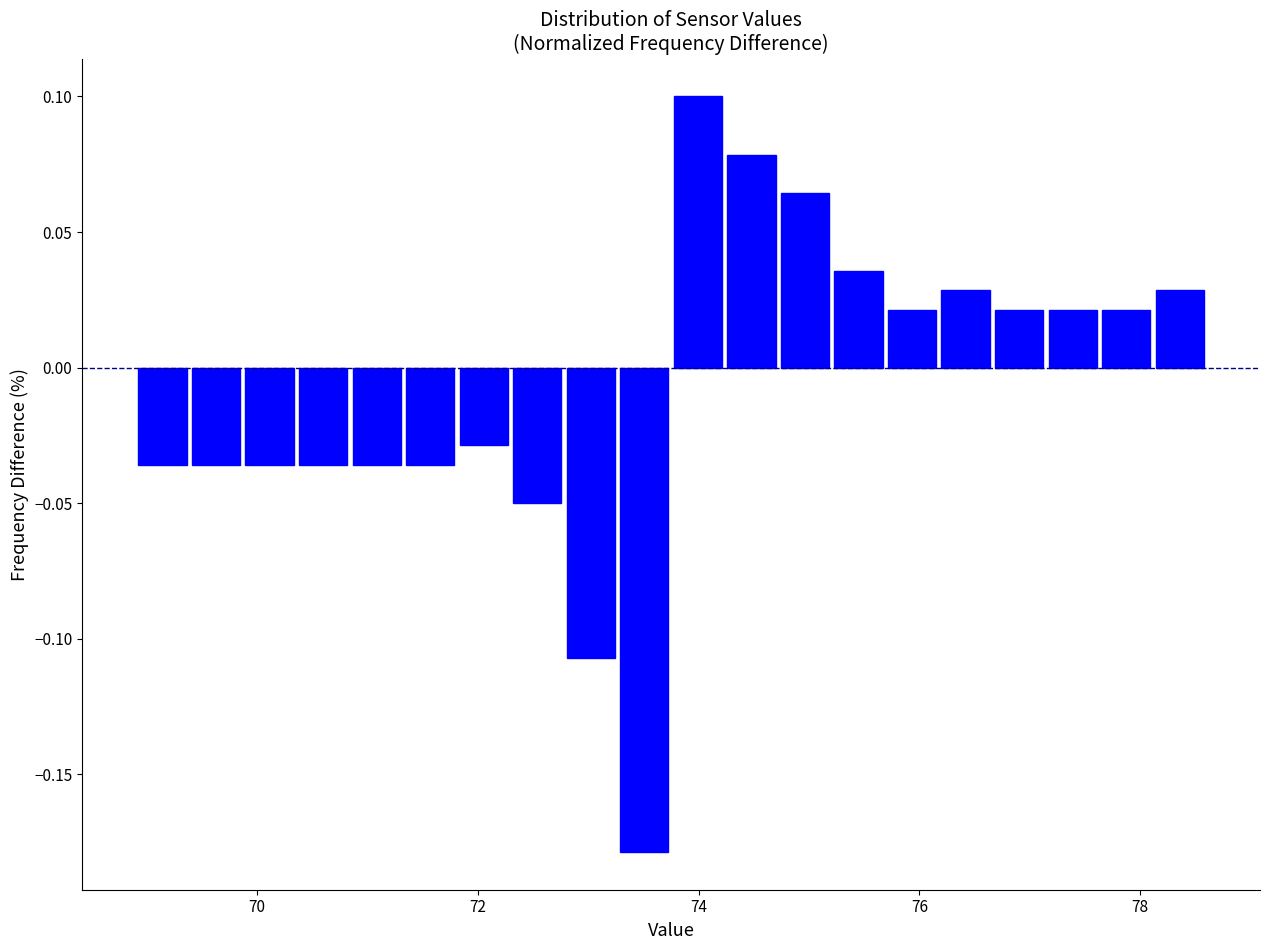

Read against the x-axis, roughly where is the centre of the tallest bar?

74.0